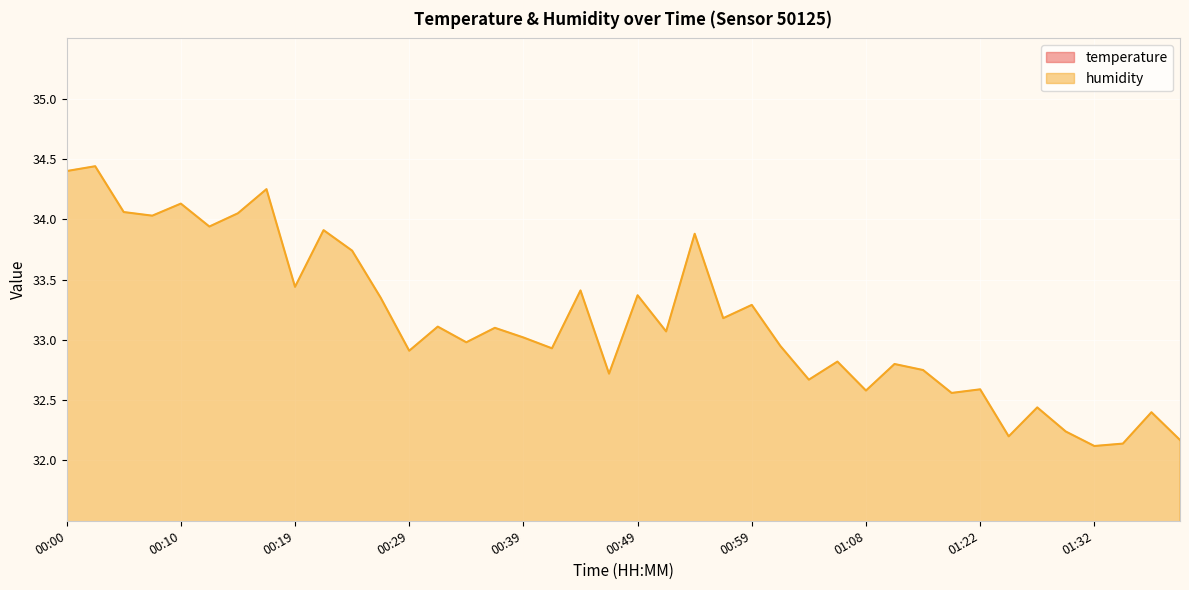

List the series in order of their overall mean, lowest first.

temperature, humidity